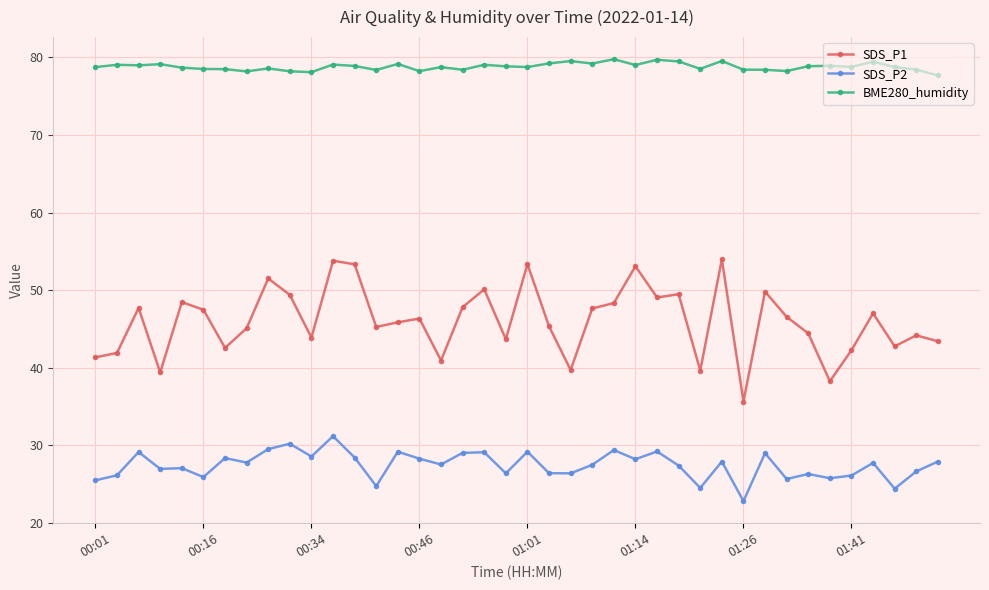

Which series has the largest range (max minus min)?

SDS_P1